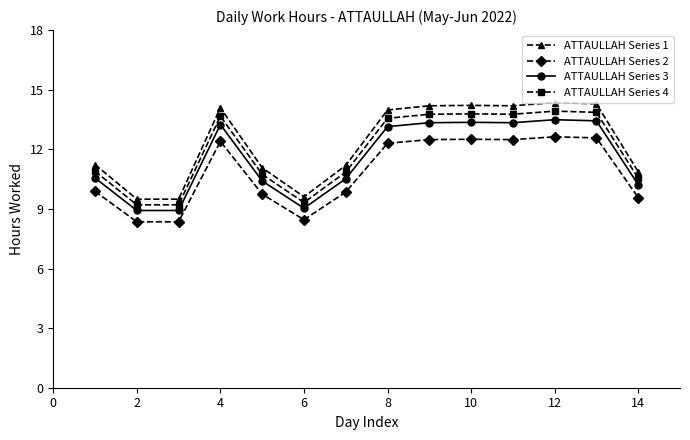

True or false: ATTAULLAH Series 2 and ATTAULLAH Series 1 intersect in this chart.

False